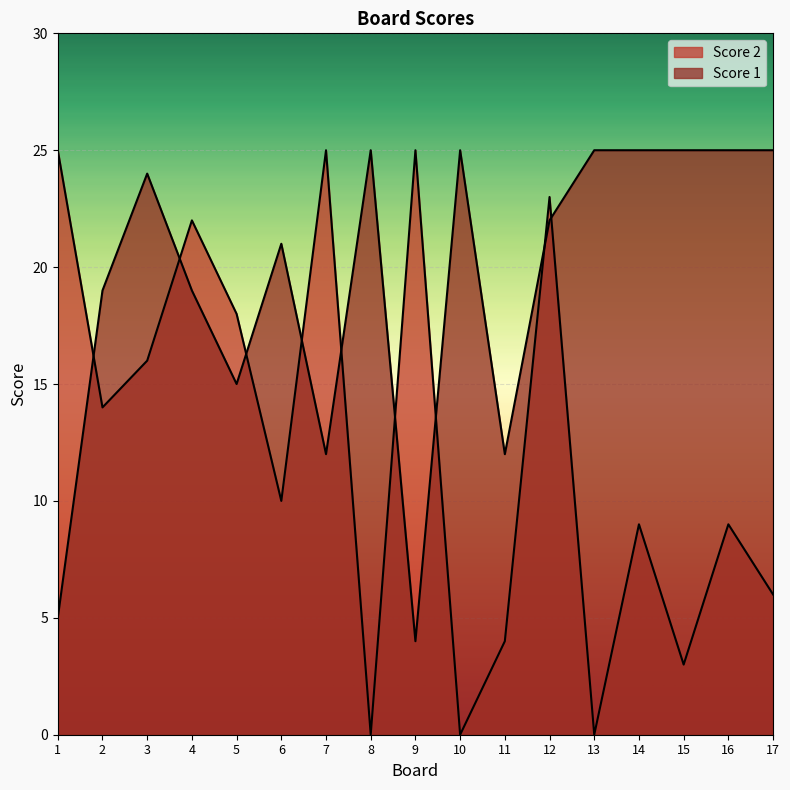

At which category does Score 1 reach its first local valley?

5